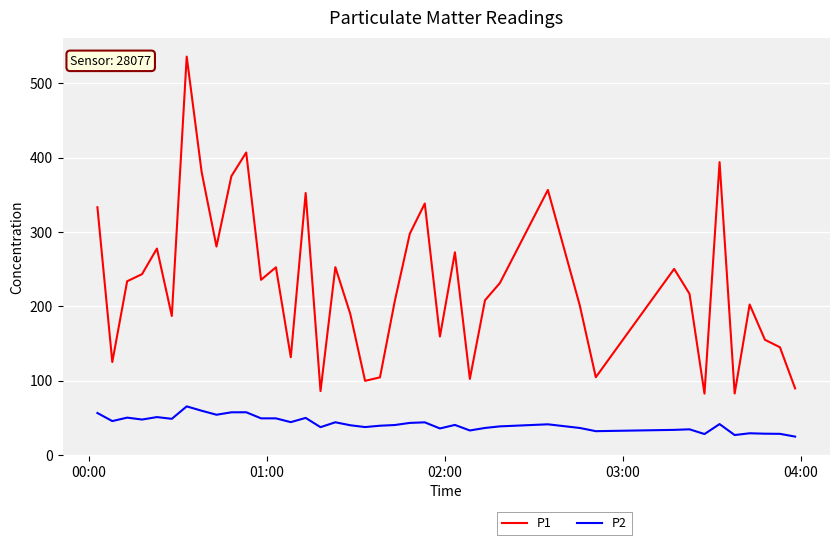

Which series has the largest range (max minus min)?

P1